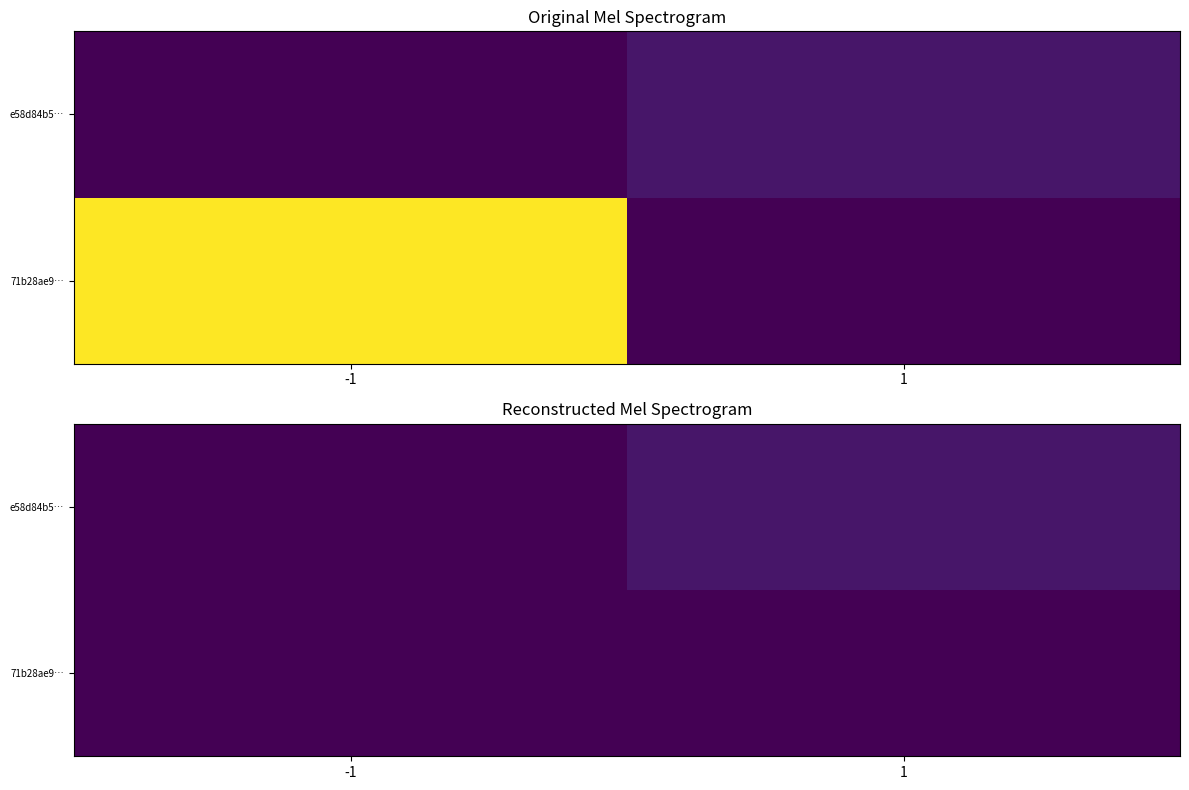

At which category does the chart reach its minimum across all series?

-1